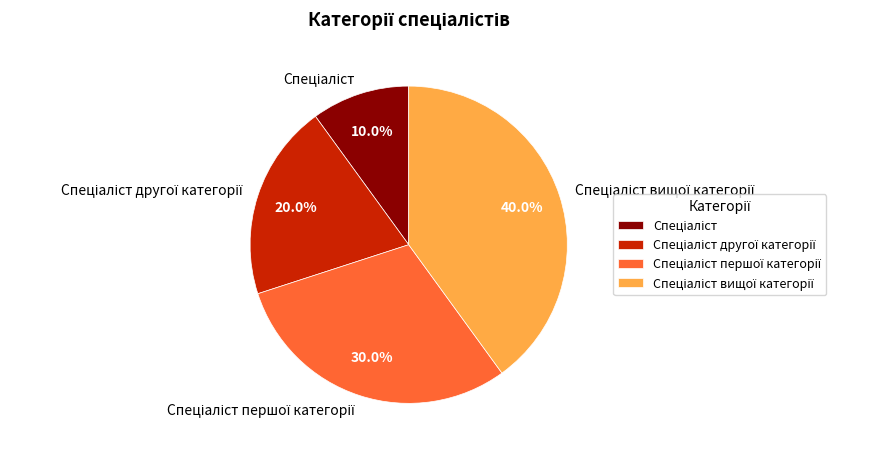

Count the number of slices in the pie.

4